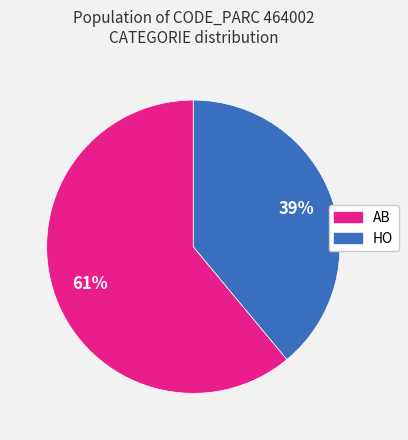

Do AB and HO together represent more than half of the pie?

Yes